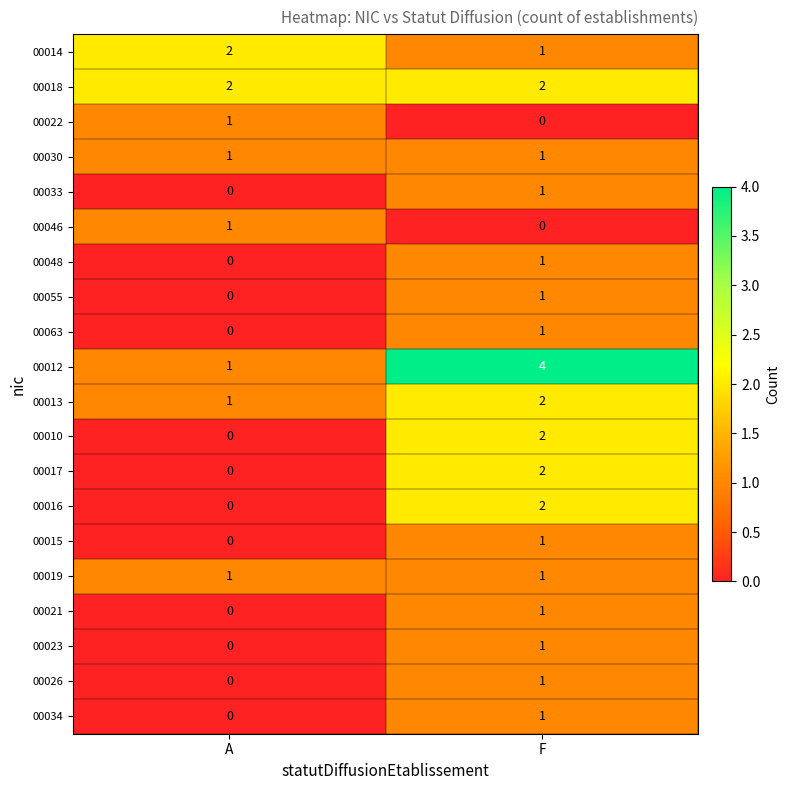

Which series has the largest total across all categories?

00012